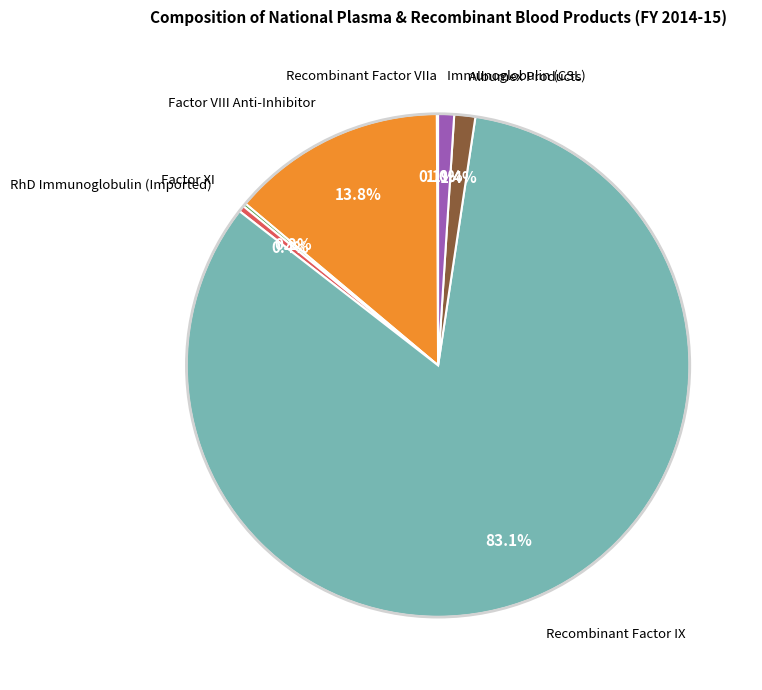

Is there any slice that represents more than half of the pie?

Yes